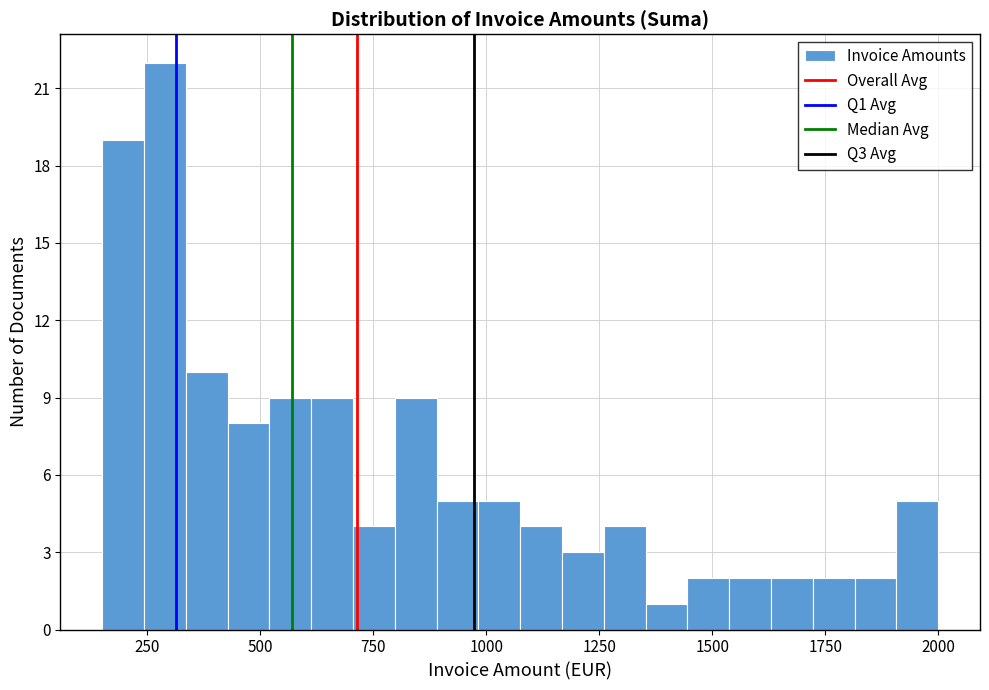

Around what value on the x-axis is the tallest bar? Give the approximate position of its centre, as read against the axis.

300